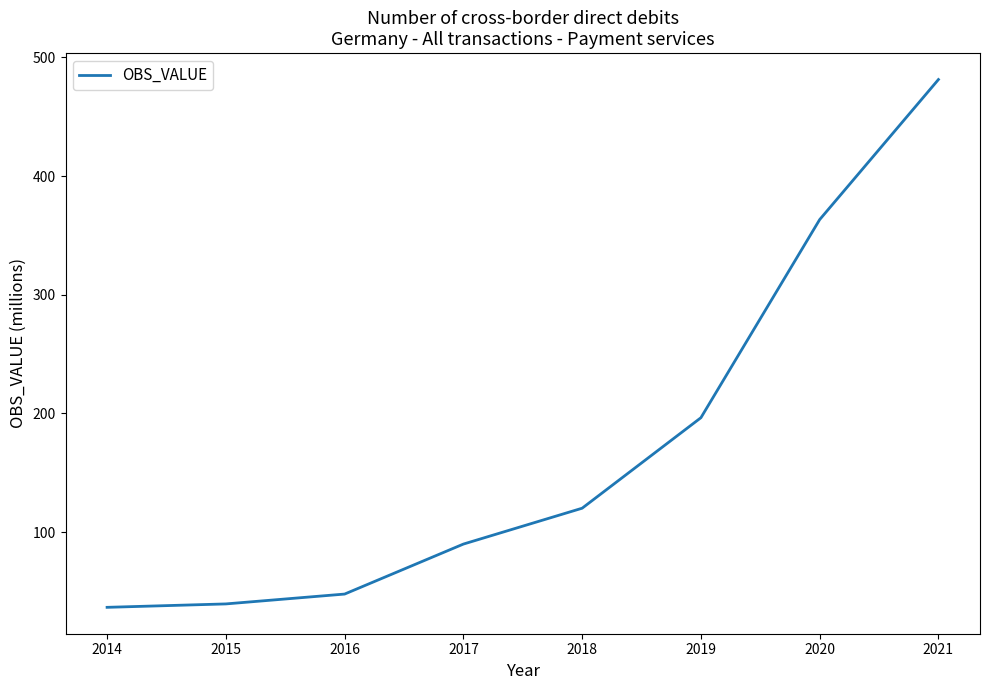

Which has a higher value, 2021 or 2016?

2021